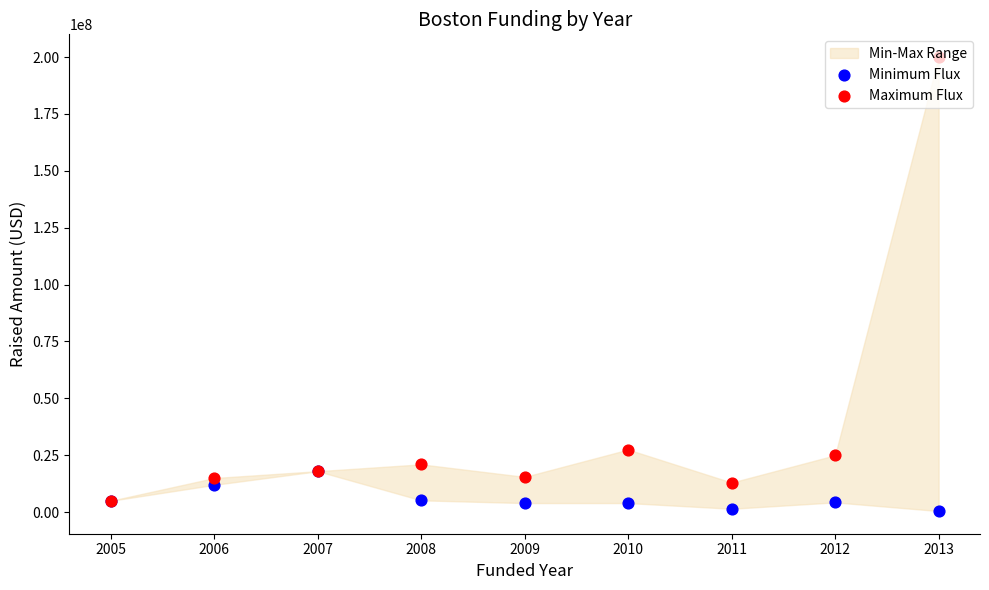

Which series has the largest total across all categories?

Maximum Flux